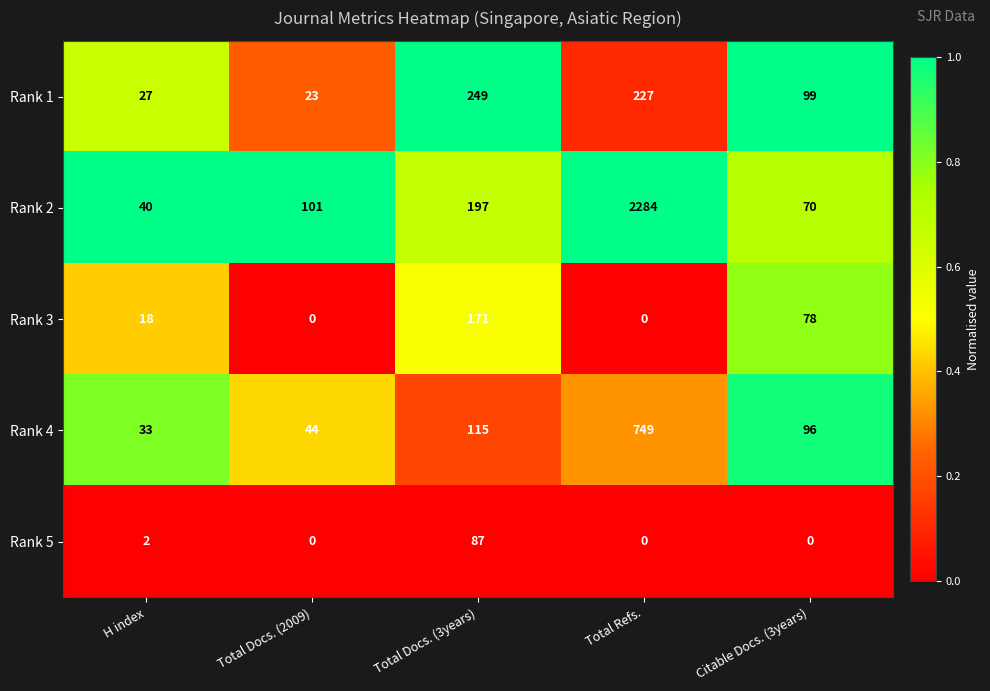

Where does the Rank 1 series first go above 99?

Total Docs. (3years)